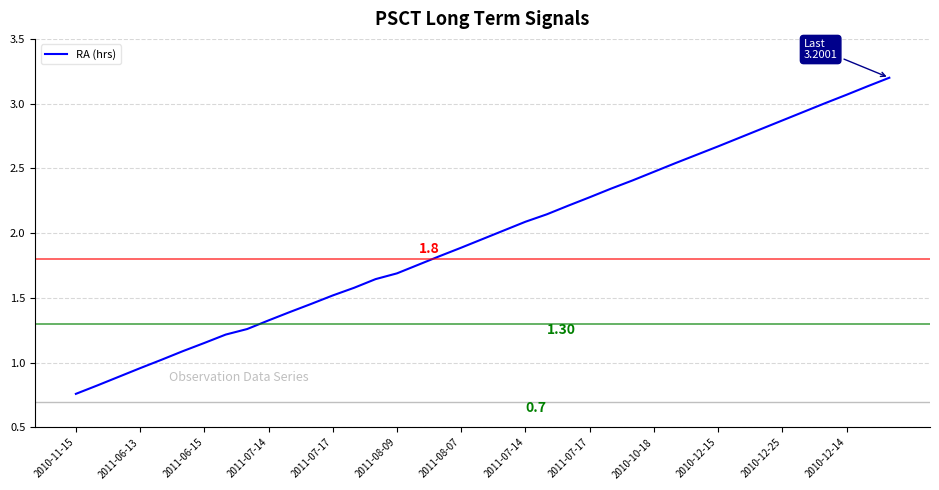

What is the difference between the maximum and minimum values?

2.4